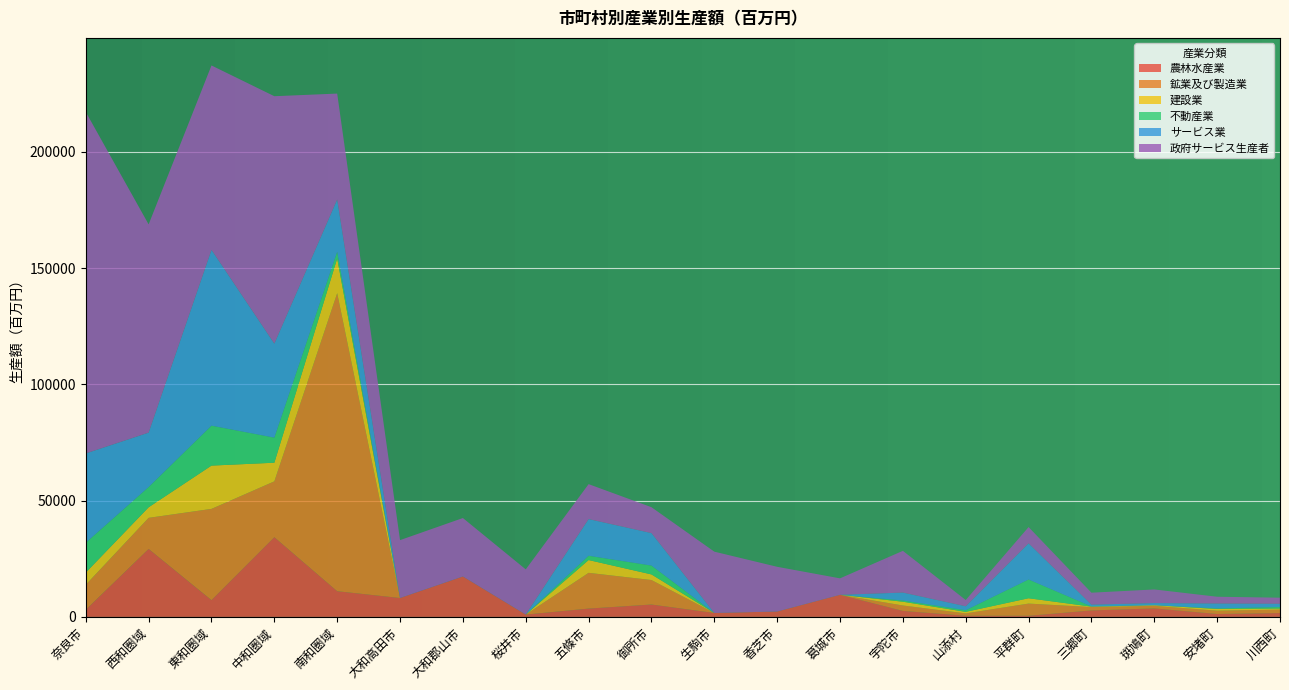

Reading left to right, list all the values displayed in this chart.

農林水産業: 奈良市=3066	西和圏域=29223	東和圏域=7198	中和圏域=34270	南和圏域=11046	大和高田市=8125	大和郡山市=17382	桜井市=995	五條市=3578	御所市=5325	生駒市=1691	香芝市=2309	葛城市=9500	宇陀市=2578	山添村=486	平群町=483	三郷町=2778	斑鳩町=3658	安堵町=1248	川西町=1658
鉱業及び製造業: 奈良市=10755	西和圏域=13380	東和圏域=39254	中和圏域=24029	南和圏域=128209	大和高田市=0	大和郡山市=0	桜井市=0	五條市=15371	御所市=10532	生駒市=0	香芝市=0	葛城市=0	宇陀市=2329	山添村=1028	平群町=5246	三郷町=1451	斑鳩町=1109	安堵町=1437	川西町=1492
建設業: 奈良市=5242	西和圏域=4544	東和圏域=18627	中和圏域=8017	南和圏域=14898	大和高田市=0	大和郡山市=0	桜井市=0	五條市=5505	御所市=2413	生駒市=0	香芝市=0	葛城市=0	宇陀市=1617	山添村=654	平群町=2289	三郷町=190	斑鳩町=245	安堵町=718	川西町=458
不動産業: 奈良市=12822	西和圏域=8703	東和圏域=17161	中和圏域=10782	南和圏域=2908	大和高田市=0	大和郡山市=0	桜井市=0	五條市=1835	御所市=3797	生駒市=0	香芝市=0	葛城市=0	宇陀市=524	山添村=694	平群町=8052	三郷町=68	斑鳩町=8	安堵町=228	川西町=634
サービス業: 奈良市=38424	西和圏域=23403	東和圏域=75632	中和圏域=40440	南和圏域=22466	大和高田市=0	大和郡山市=0	桜井市=0	五條市=15784	御所市=13975	生駒市=0	香芝市=0	葛城市=0	宇陀市=3412	山添村=1708	平群町=15553	三郷町=775	斑鳩町=922	安堵町=2123	川西町=1403
政府サービス生産者: 奈良市=146874	西和圏域=89578	東和圏域=79312	中和圏域=106418	南和圏域=45564	大和高田市=24897	大和郡山市=25144	桜井市=19445	五條市=15029	御所市=11139	生駒市=26368	香芝市=19237	葛城市=7074	宇陀市=17950	山添村=2687	平群町=7019	三郷町=5145	斑鳩町=5862	安堵町=2916	川西町=2611